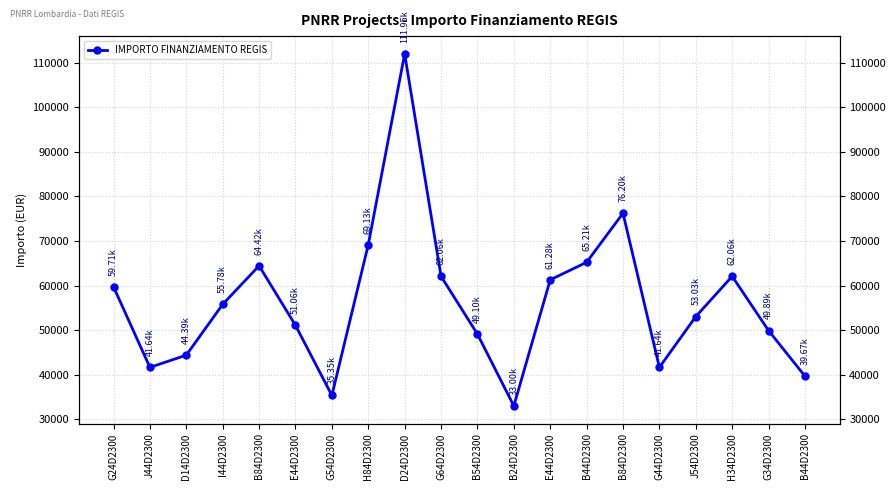

How many distinct data groups are displayed?

1